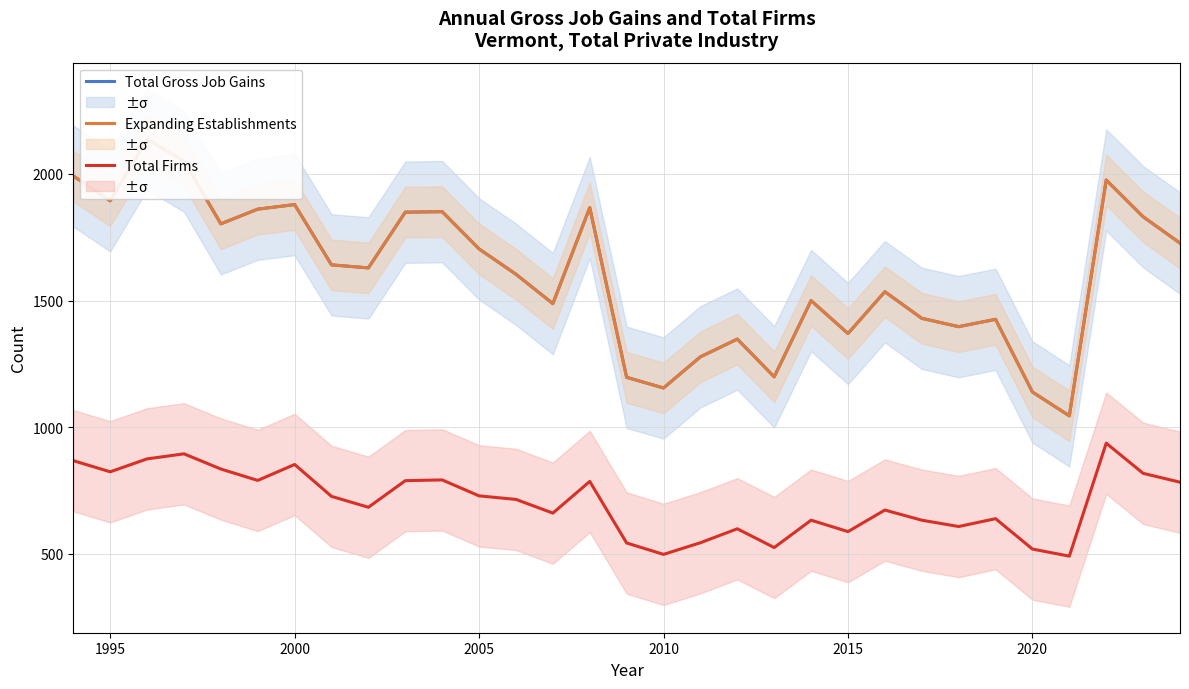

At which category does Total Firms reach its first local valley?

1995